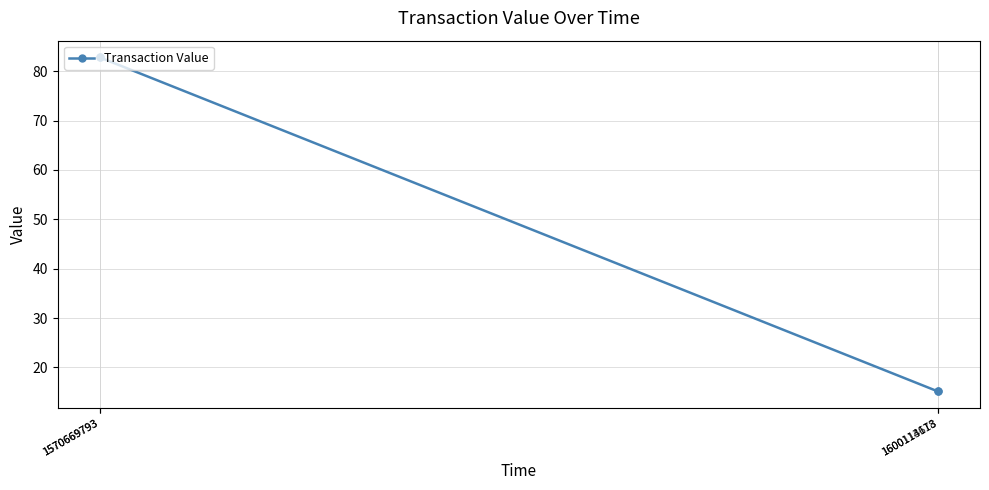

What is the smallest value displayed?

15.1